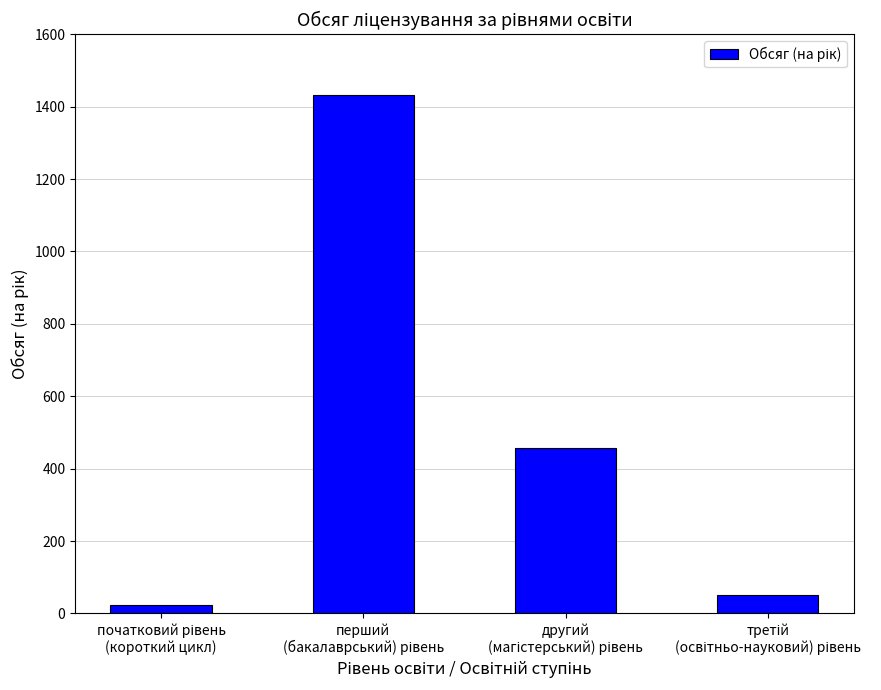

What is the value of the 3rd bar from the left?

456